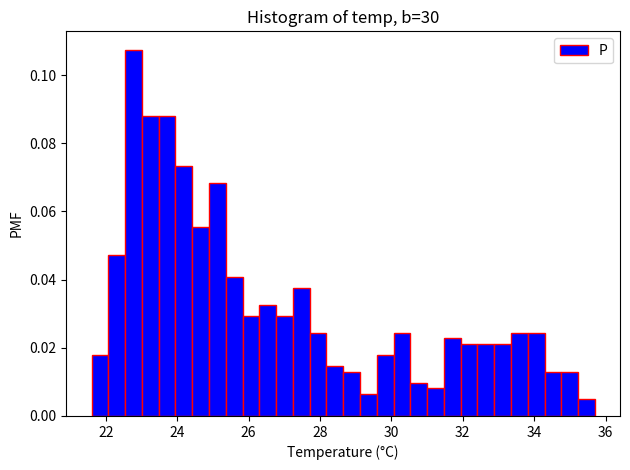

Around what value on the x-axis is the tallest bar? Give the approximate position of its centre, as read against the axis.

22.8